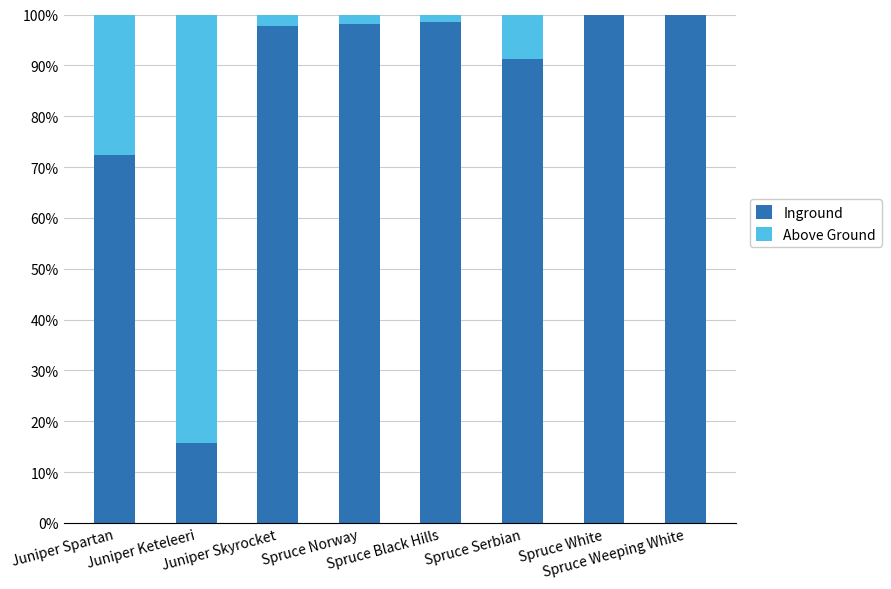

Does the chart contain stacked bars?

Yes